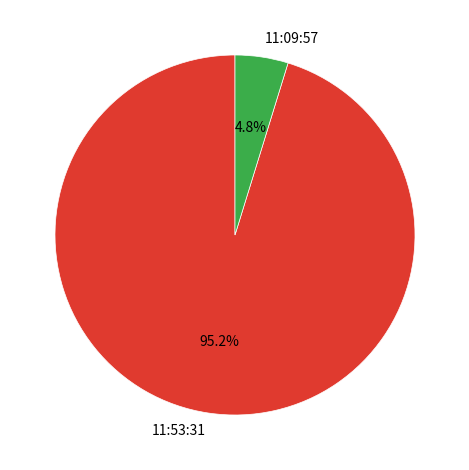

To the nearest percent, what is the difference between the 11:09:57 and 11:53:31 slice percentages?

90%